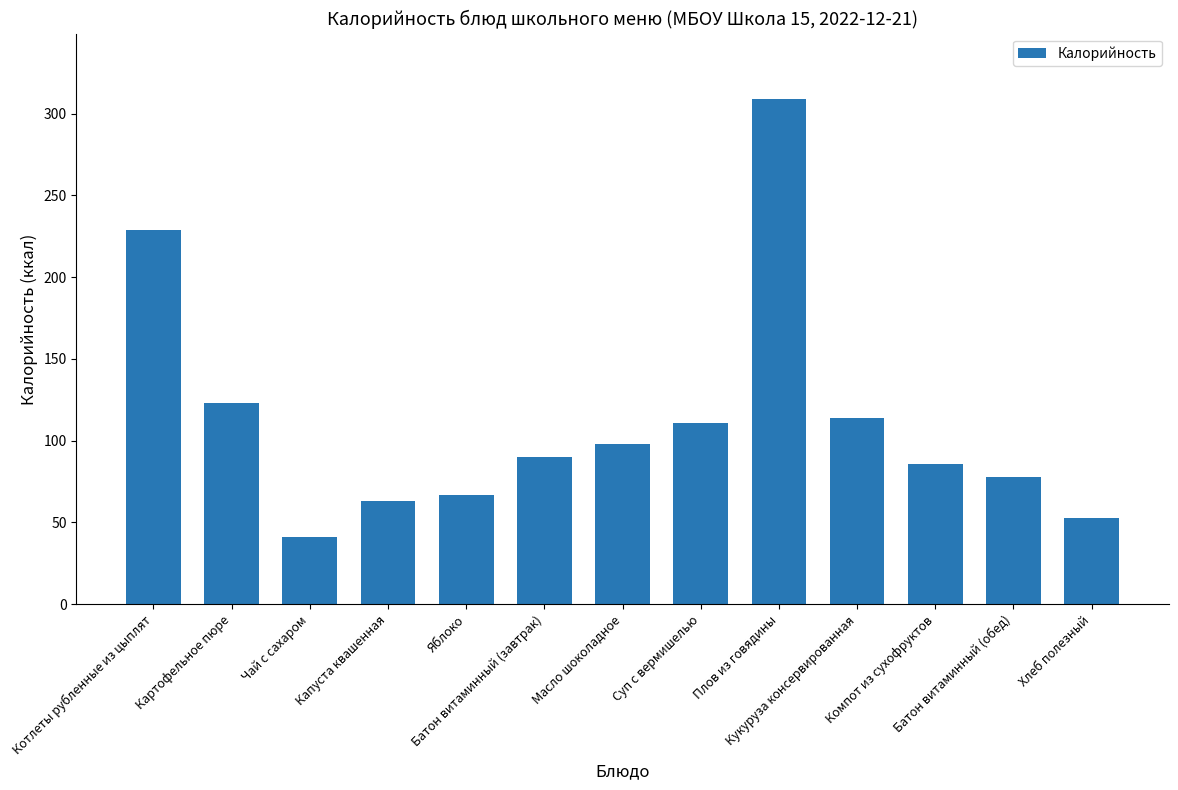

List the labels in order of value, largest first.

Плов из говядины, Котлеты рубленные из цыплят, Картофельное пюре, Кукуруза консервированная, Суп с вермишелью, Масло шоколадное, Батон витаминный (завтрак), Компот из сухофруктов, Батон витаминный (обед), Яблоко, Капуста квашенная, Хлеб полезный, Чай с сахаром